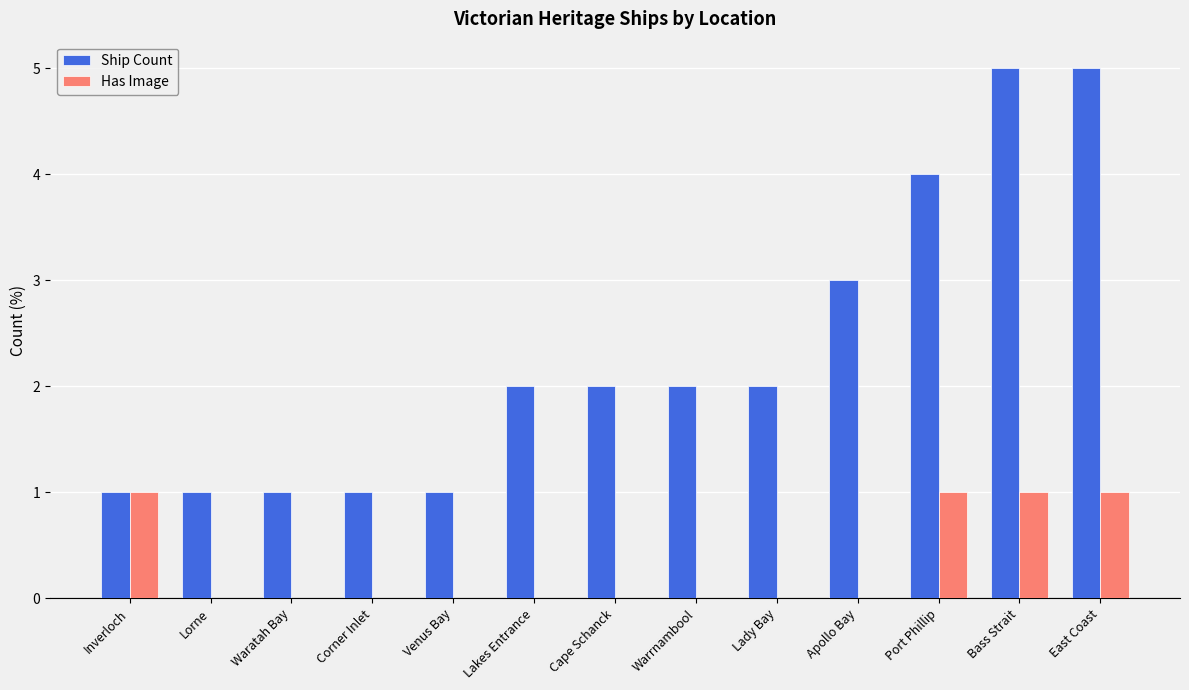

Does the chart contain stacked bars?

No